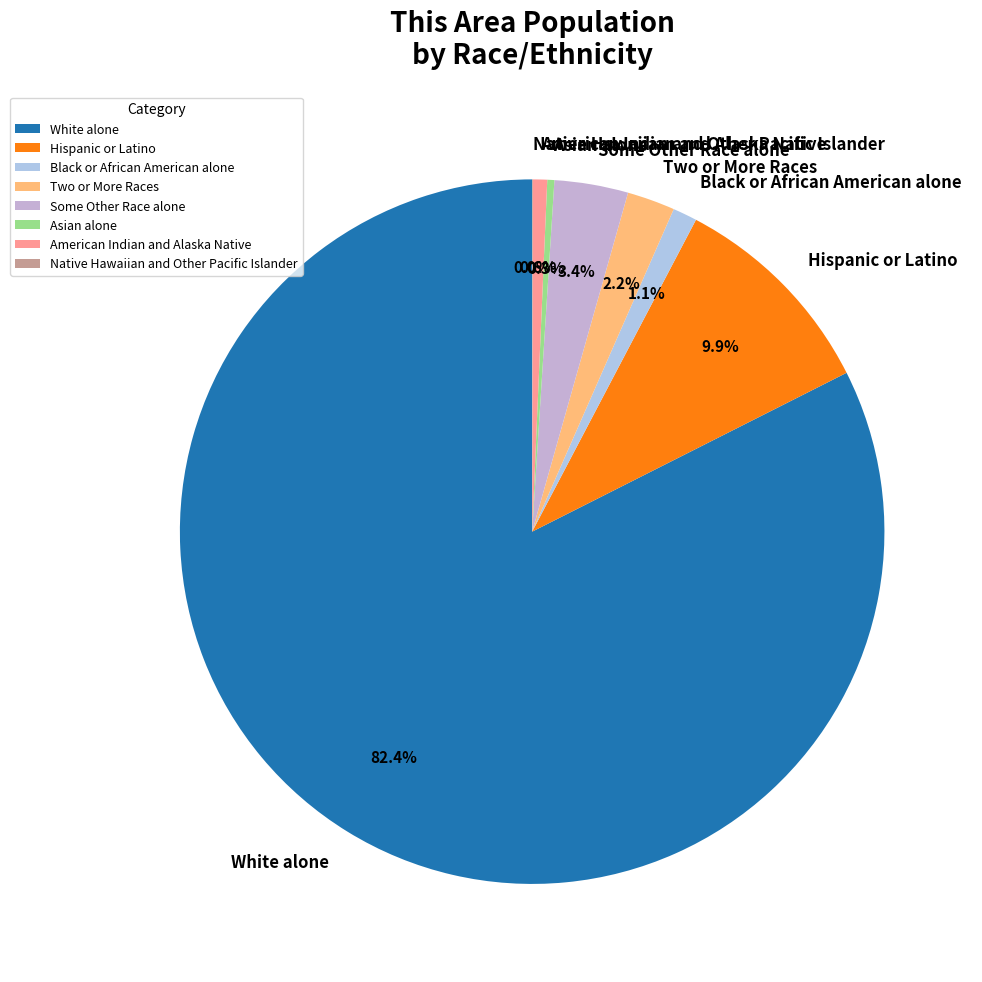

Which category has the biggest portion of the pie?

White alone